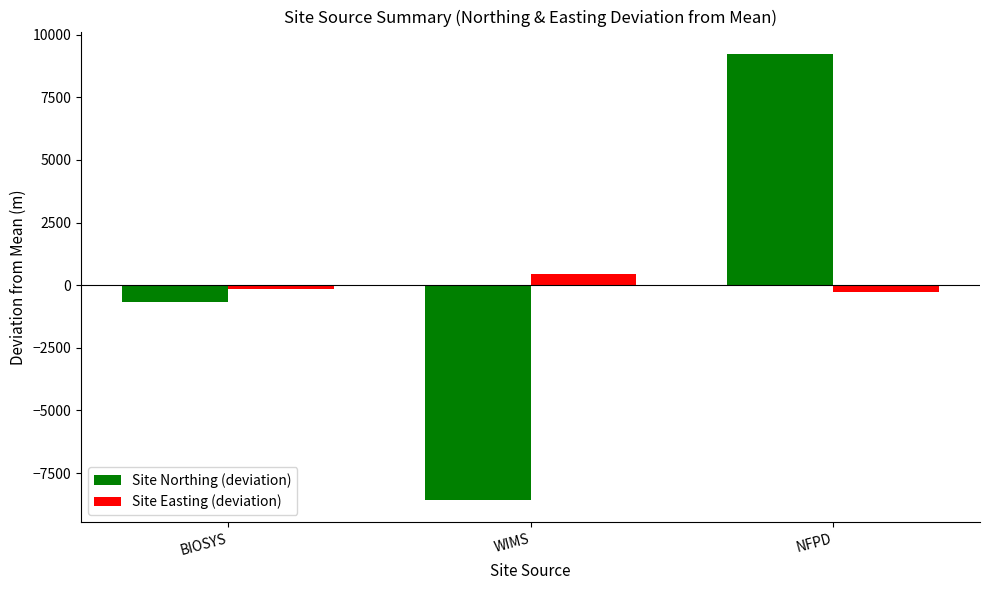

Reading left to right, extract all data points from this chart.

Site Northing (deviation): BIOSYS=-671.3	WIMS=-8564.3	NFPD=9235.7
Site Easting (deviation): BIOSYS=-154.7	WIMS=427.3	NFPD=-272.7